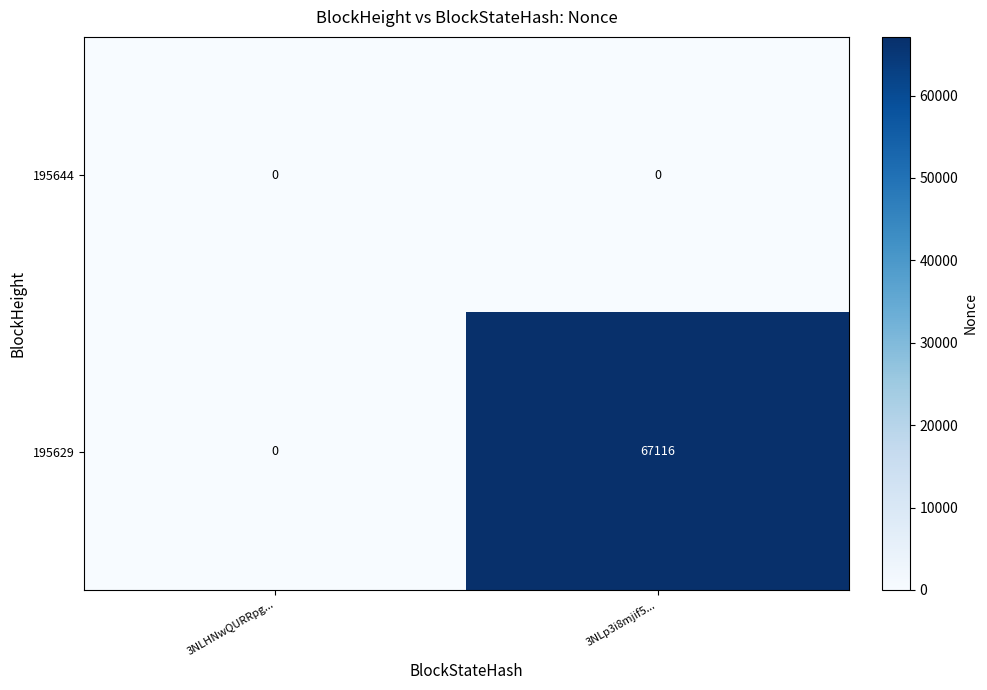

What is the maximum value shown in the chart?

67116